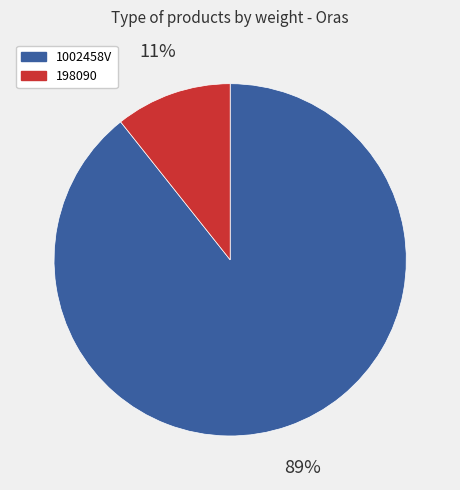

Which slice is the largest?

1002458V